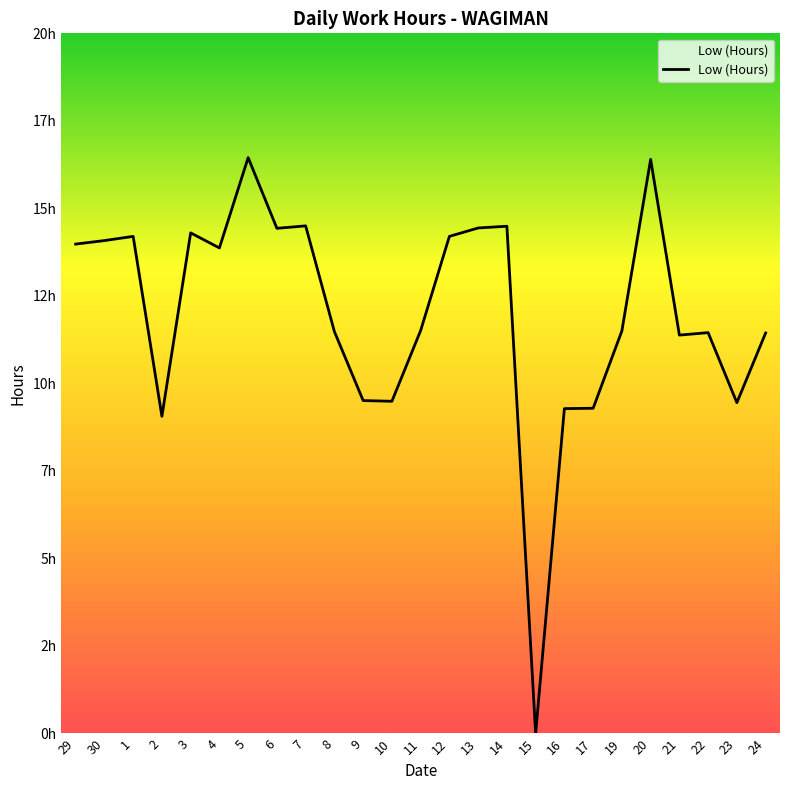

Between 2 and 29, which is larger?

29